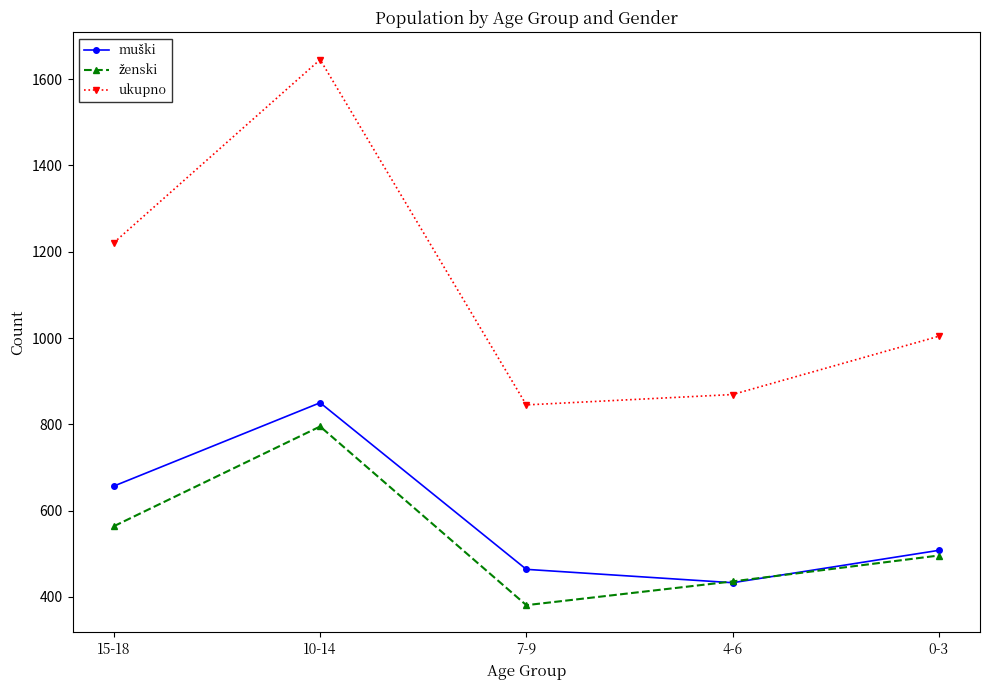

What is the difference between the highest and lowest values at 15-18?

657